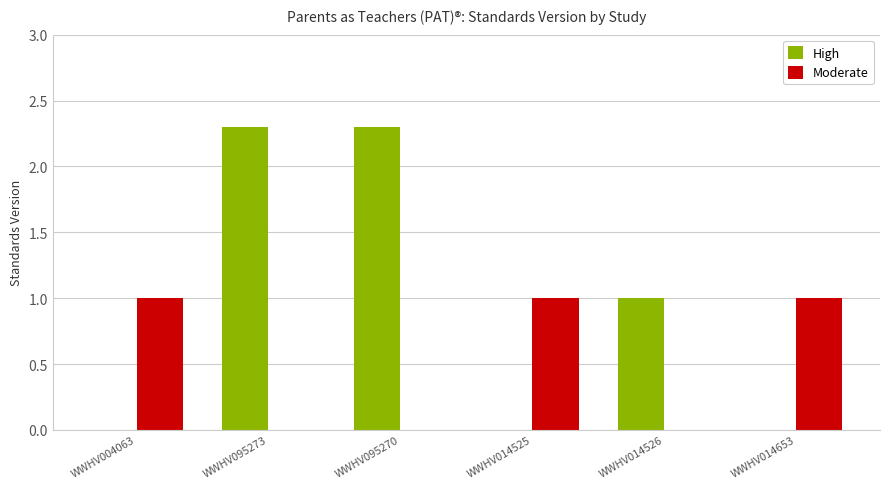

Reading left to right, transcribe all the data shown in this chart.

High: 0.0	2.3	2.3	0.0	1.0	0.0
Moderate: 1.0	0.0	0.0	1.0	0.0	1.0